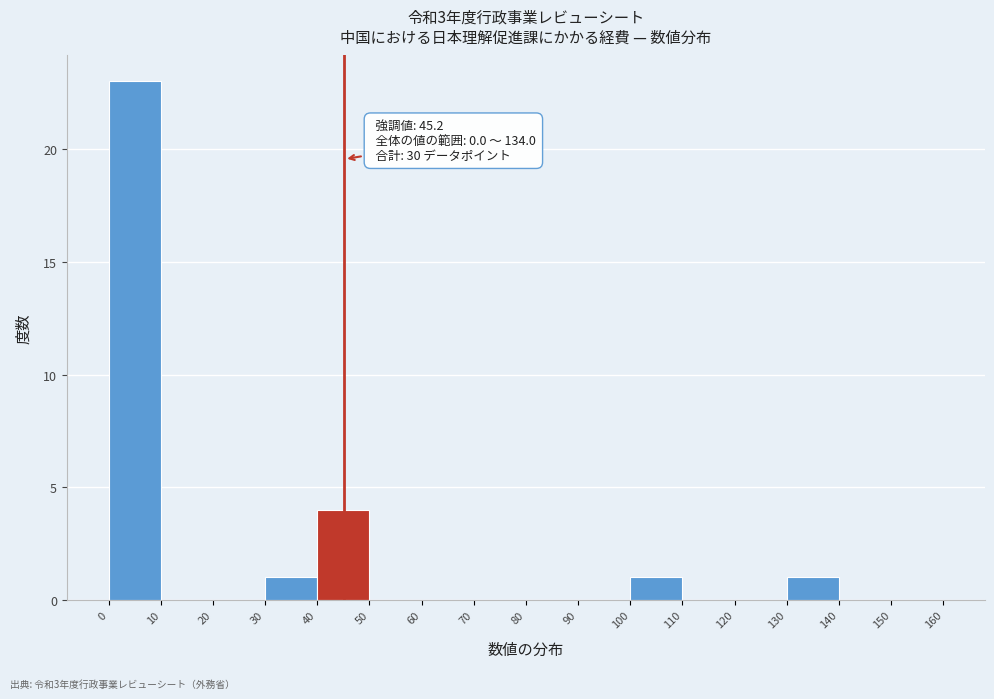

Which range on the x-axis has the tallest bar?

0 to 10